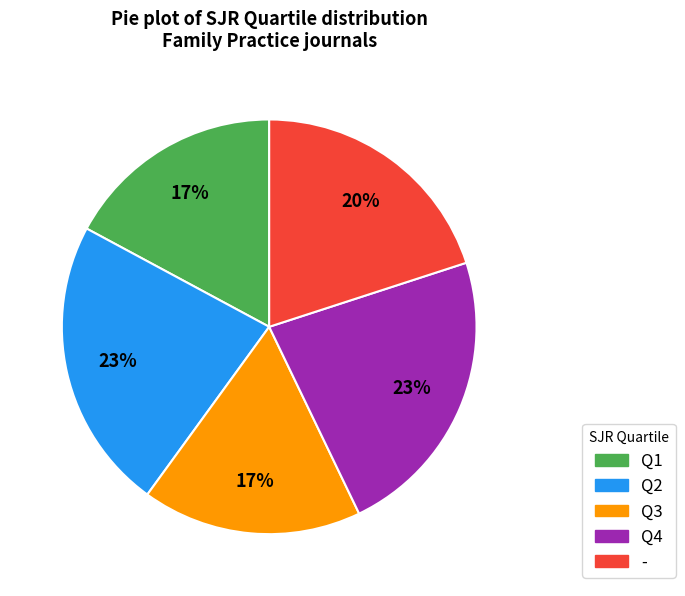

What is the ratio of the value at Q1 to the value at Q3?

1.0